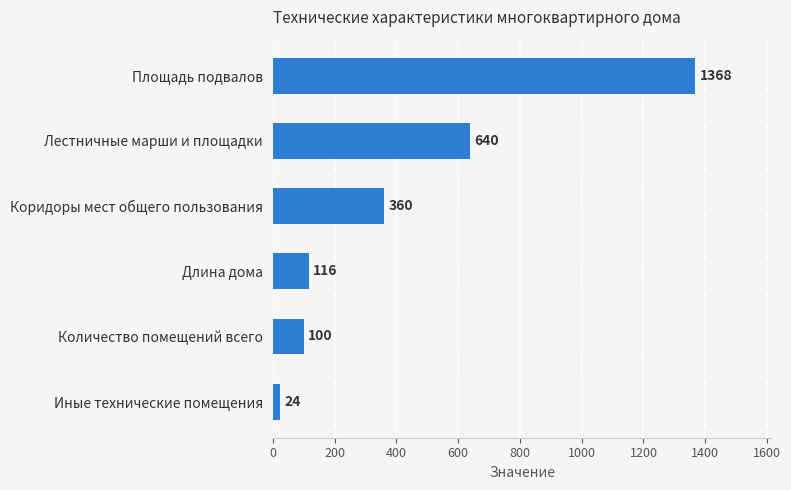

List the labels in order of value, smallest first.

Иные технические помещения, Количество помещений всего, Длина дома, Коридоры мест общего пользования, Лестничные марши и площадки, Площадь подвалов